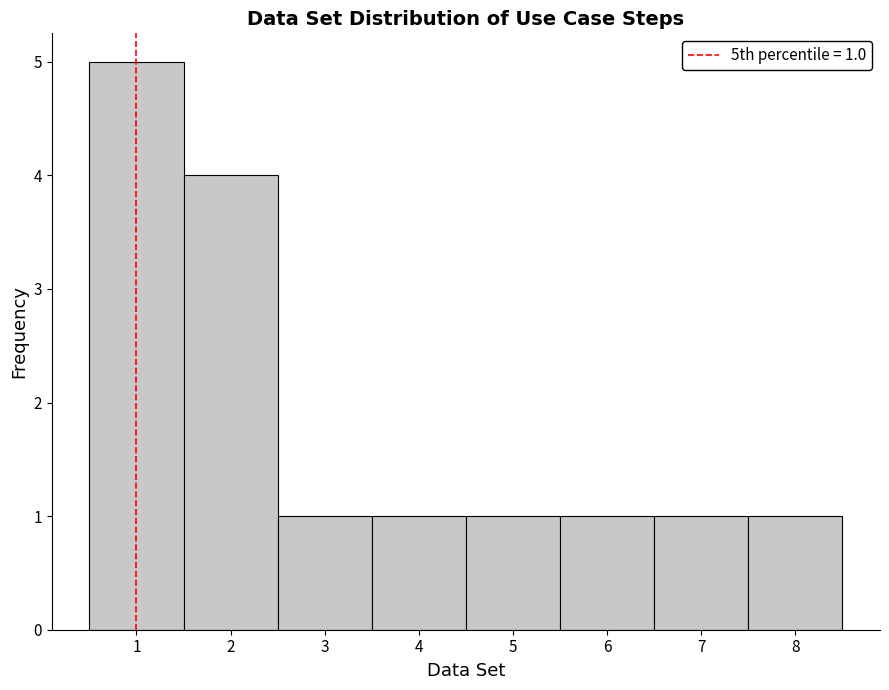

Which range on the x-axis has the tallest bar?

0.5 to 1.5